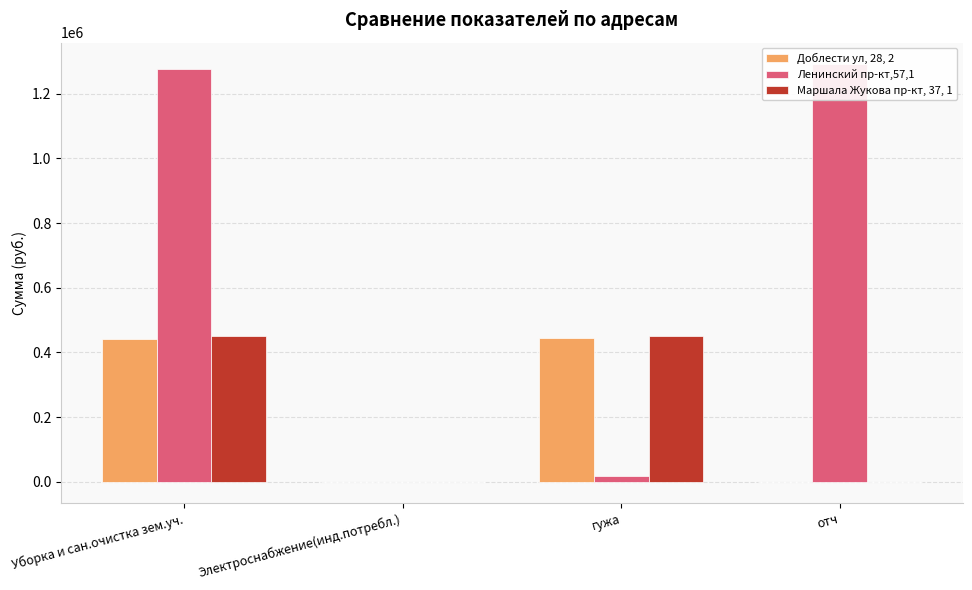

Which series has the largest total across all categories?

Ленинский пр-кт,57,1